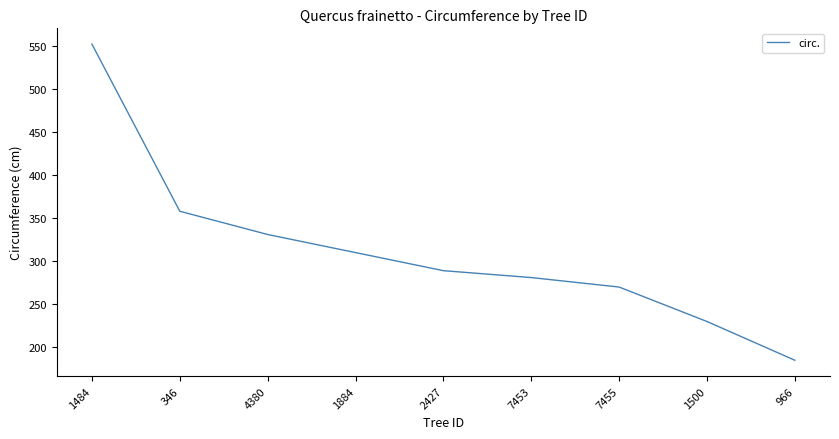

What is the greatest value displayed?

552